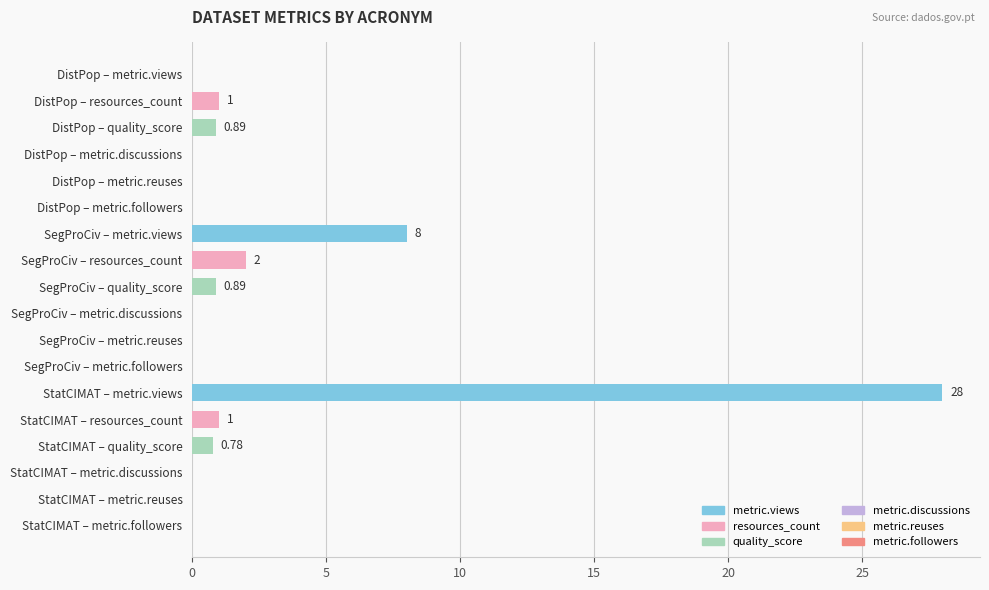

What are all the series names shown in the legend?

metric.views, resources_count, quality_score, metric.discussions, metric.reuses, metric.followers